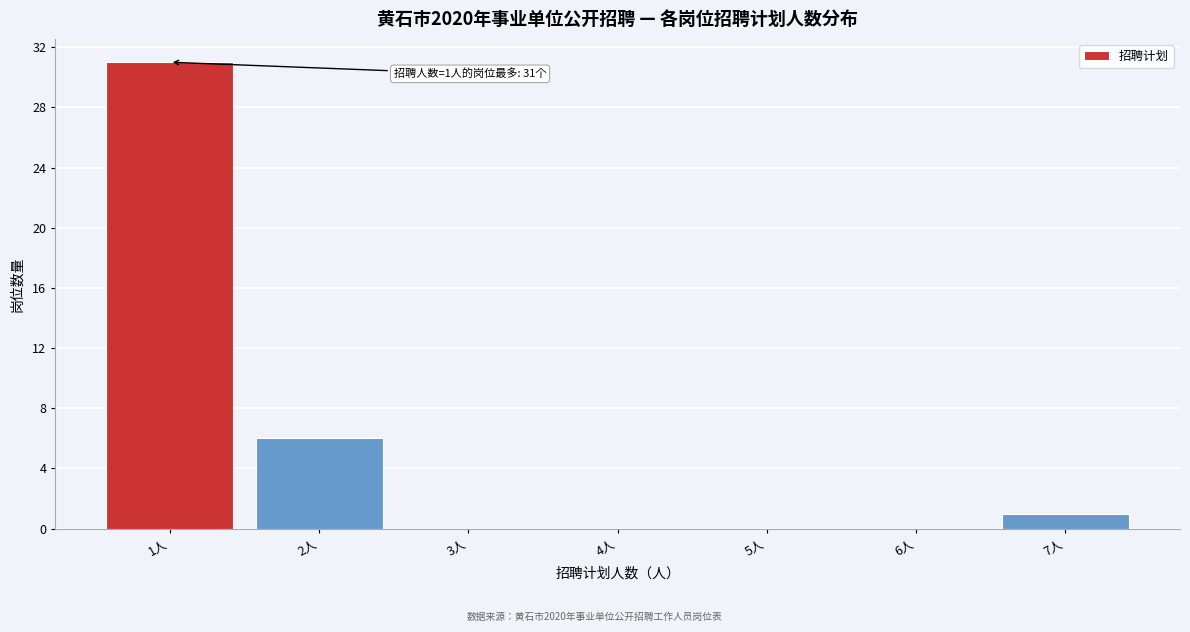

Which range on the x-axis has the tallest bar?

0.5 to 1.5